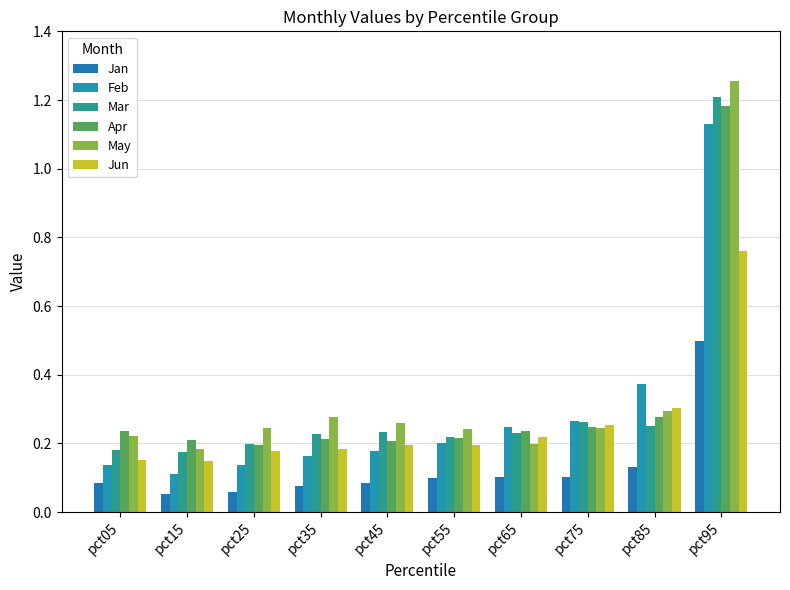

Reading left to right, list all the values displayed in this chart.

Jan: pct05=0.1	pct15=0.1	pct25=0.1	pct35=0.1	pct45=0.1	pct55=0.1	pct65=0.1	pct75=0.1	pct85=0.1	pct95=0.5
Feb: pct05=0.1	pct15=0.1	pct25=0.1	pct35=0.2	pct45=0.2	pct55=0.2	pct65=0.2	pct75=0.3	pct85=0.4	pct95=1.1
Mar: pct05=0.2	pct15=0.2	pct25=0.2	pct35=0.2	pct45=0.2	pct55=0.2	pct65=0.2	pct75=0.3	pct85=0.3	pct95=1.2
Apr: pct05=0.2	pct15=0.2	pct25=0.2	pct35=0.2	pct45=0.2	pct55=0.2	pct65=0.2	pct75=0.2	pct85=0.3	pct95=1.2
May: pct05=0.2	pct15=0.2	pct25=0.2	pct35=0.3	pct45=0.3	pct55=0.2	pct65=0.2	pct75=0.2	pct85=0.3	pct95=1.3
Jun: pct05=0.2	pct15=0.1	pct25=0.2	pct35=0.2	pct45=0.2	pct55=0.2	pct65=0.2	pct75=0.3	pct85=0.3	pct95=0.8